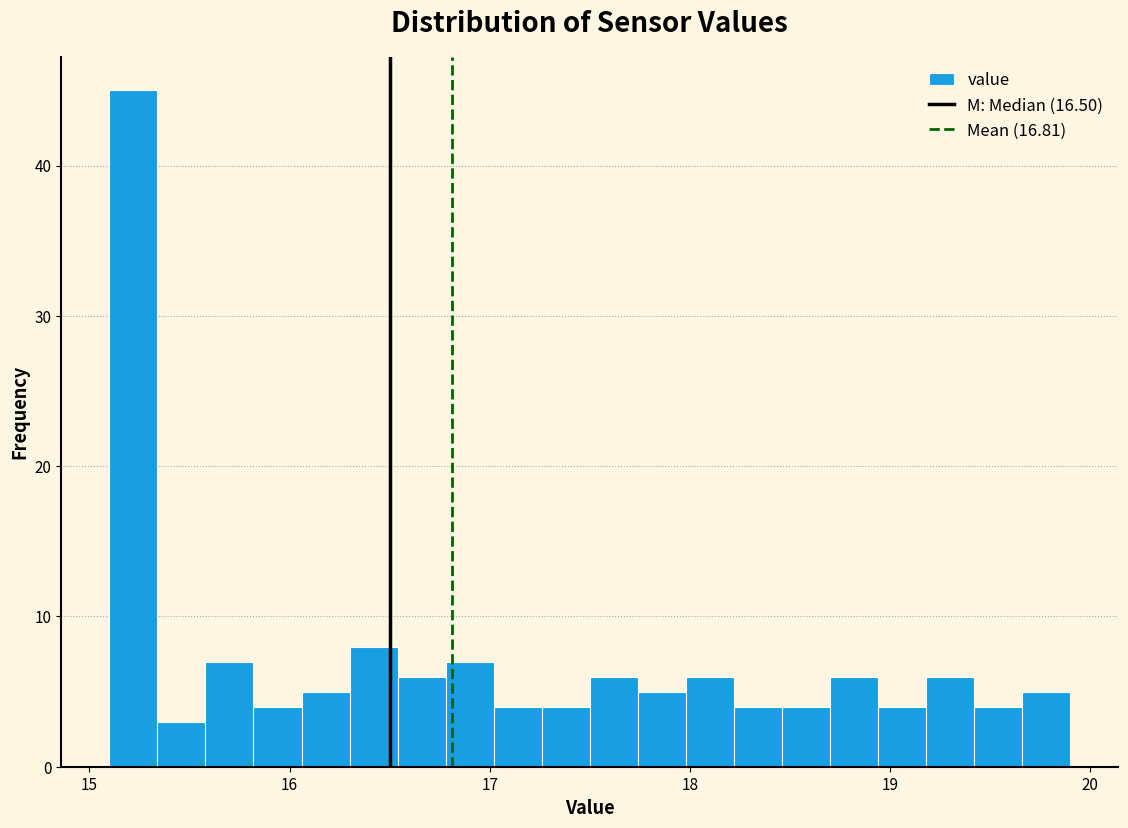

Around what value on the x-axis is the tallest bar? Give the approximate position of its centre, as read against the axis.

15.2